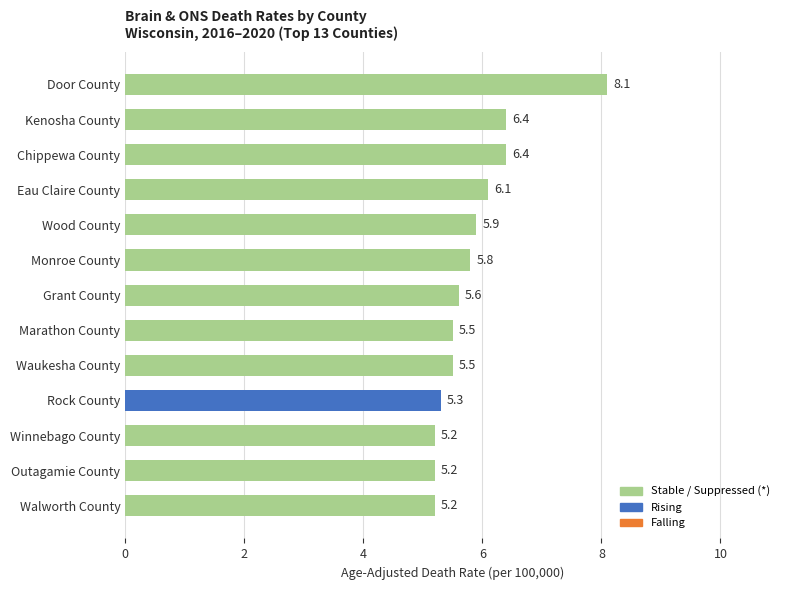

The value at Walworth County is 3.6. True or false?

False